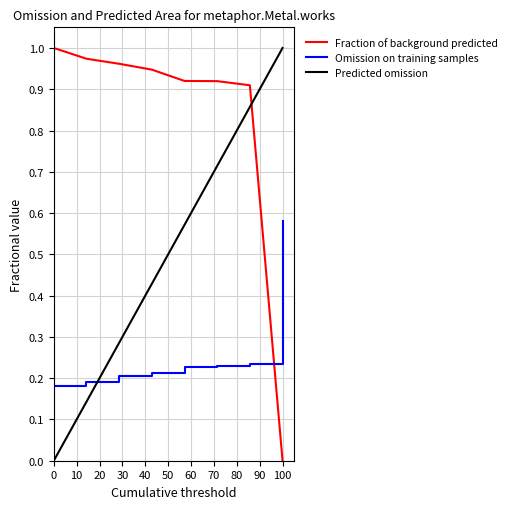

Rank the series by their average value, from highest to lowest.

Fraction of background predicted, Predicted omission, Omission on training samples